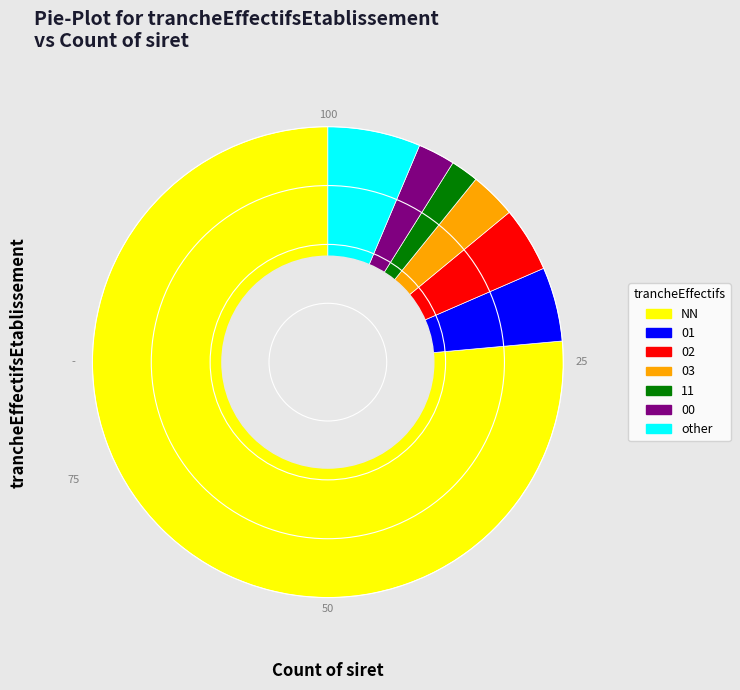

The other slice represents 6% of the pie. True or false?

True